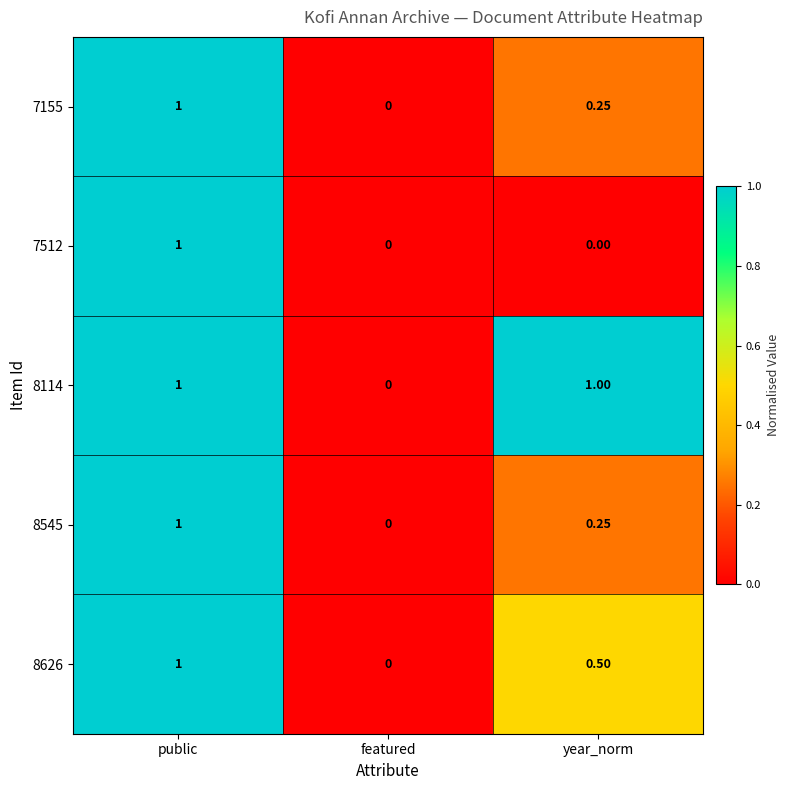

Which series has the largest total across all categories?

8114